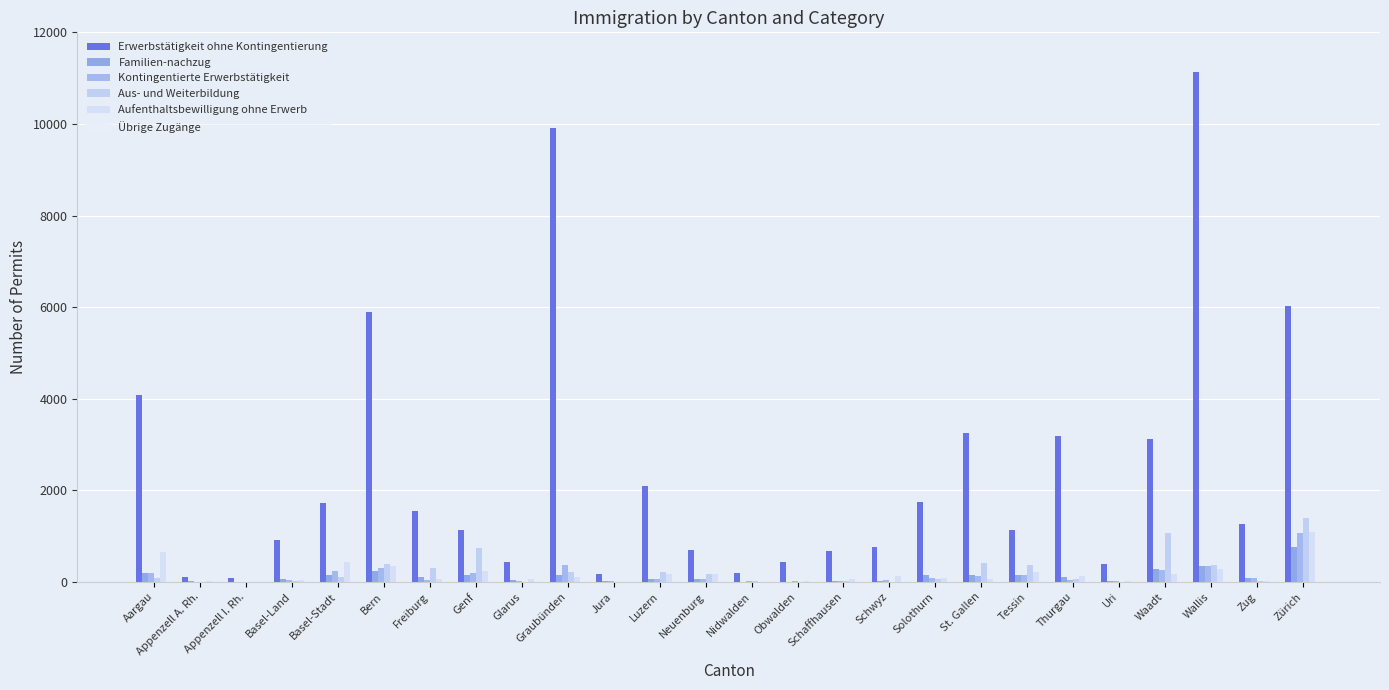

Count the number of categories in the chart.

26